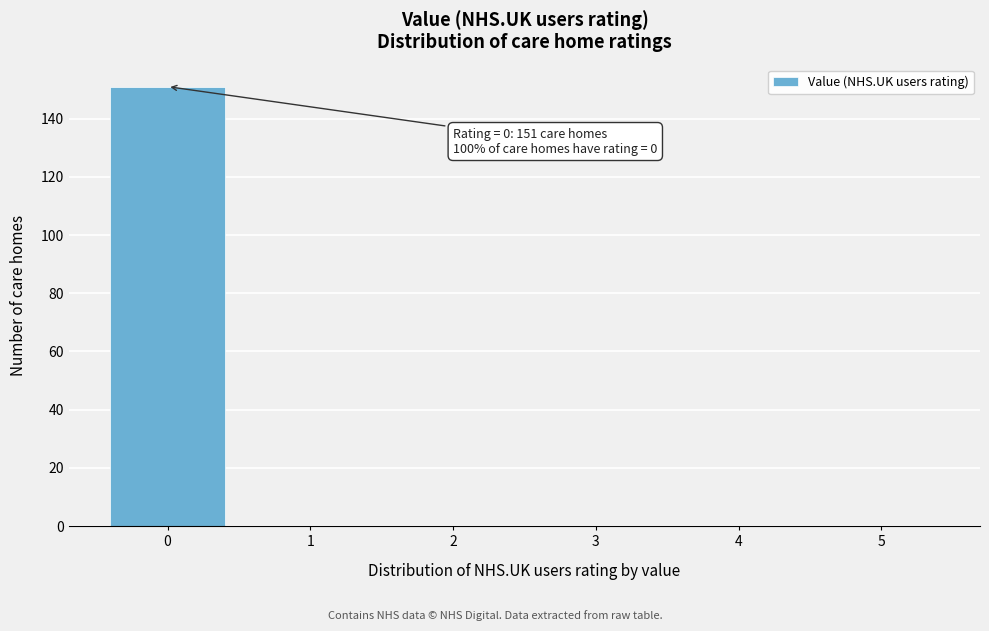

Which range on the x-axis has the tallest bar?

-0.5 to 0.5